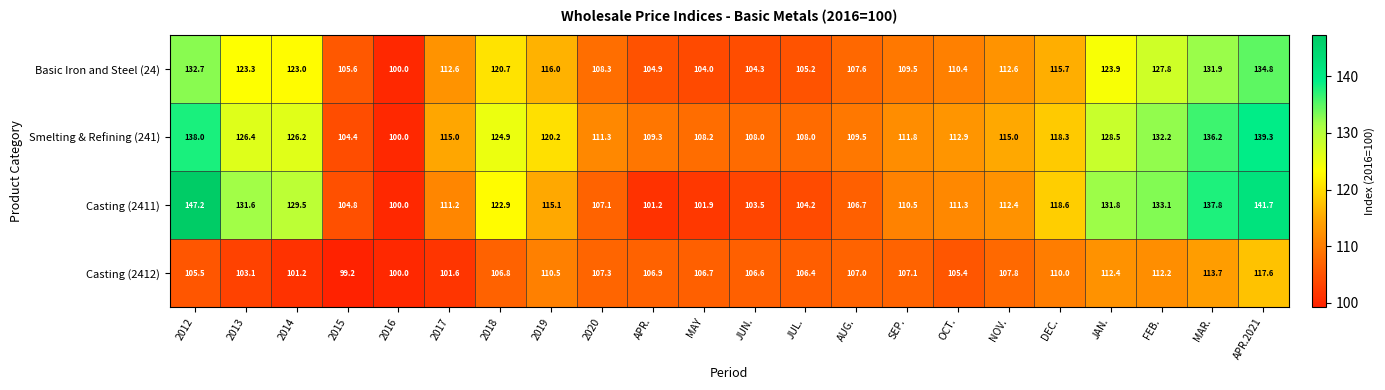

What is the difference between the maximum and minimum values in the Basic Iron and Steel (24) series?

34.8